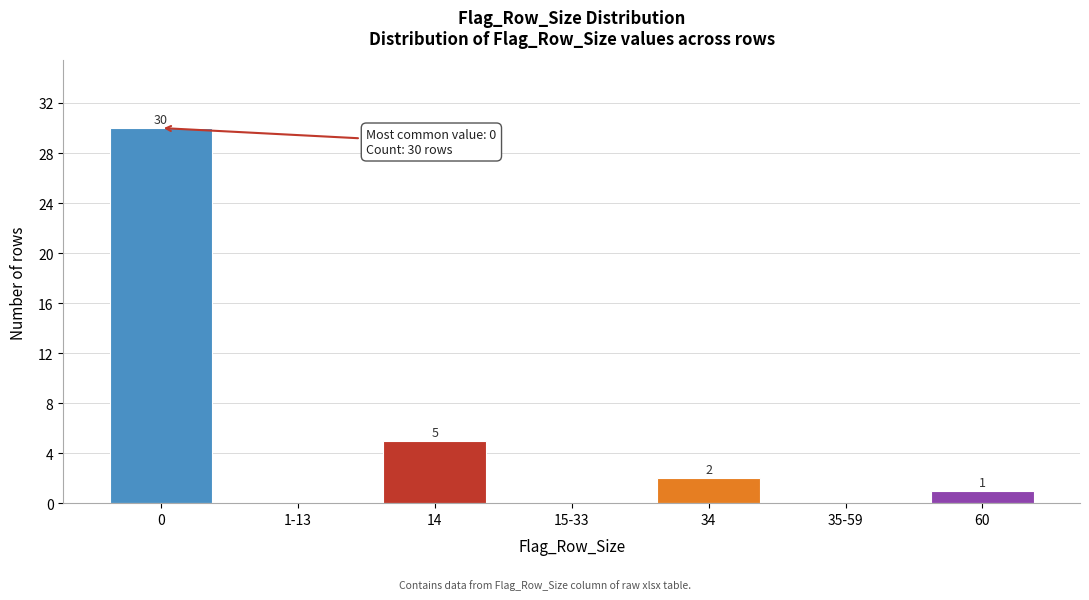

Reading left to right, extract all data points from this chart.

0=30	1-13=0	14=5	15-33=0	34=2	35-59=0	60=1